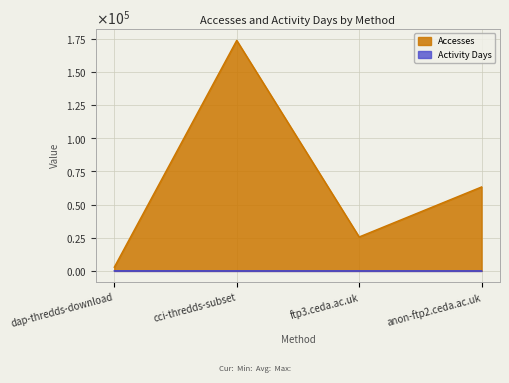

True or false: Accesses and Activity Days cross at least once.

False